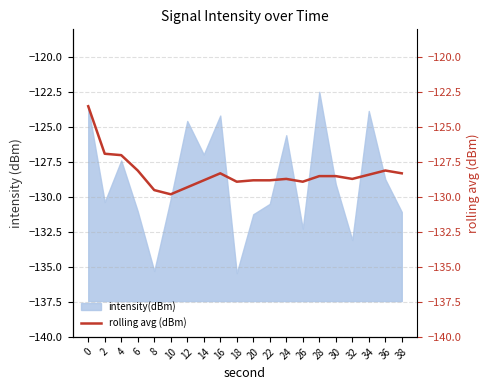

How many points are higher than both their immediate neighbors (excluding endpoints)?

3